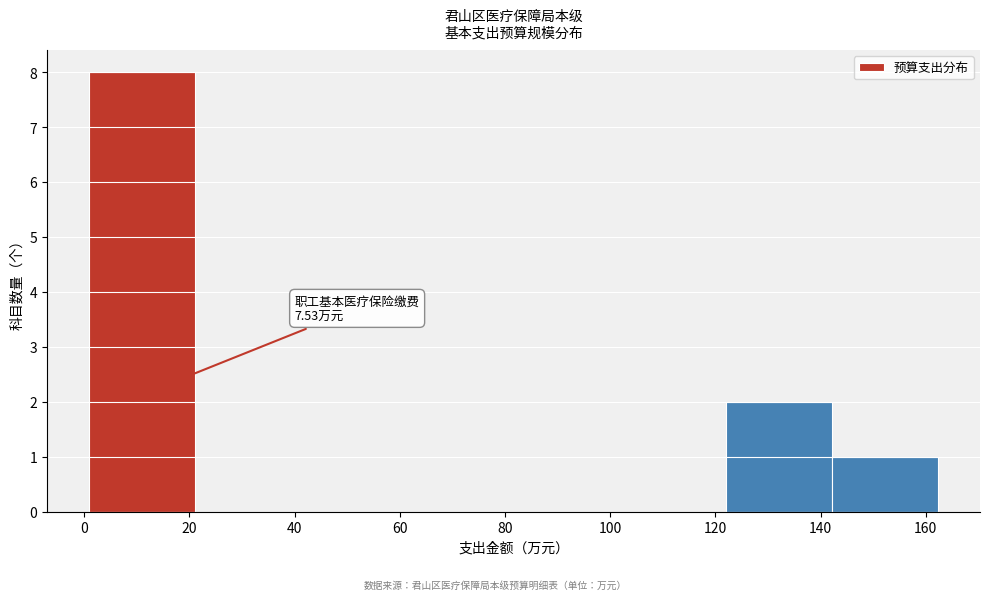

Over which range of the x-axis is the bar tallest?

0 to 22